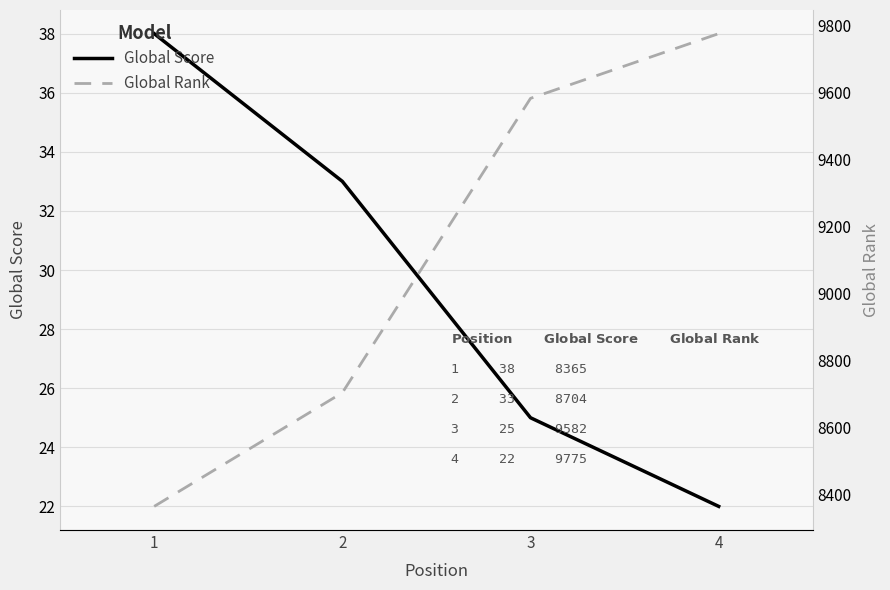

At 3, list the series in order from smallest to largest.

Global Score, Global Rank